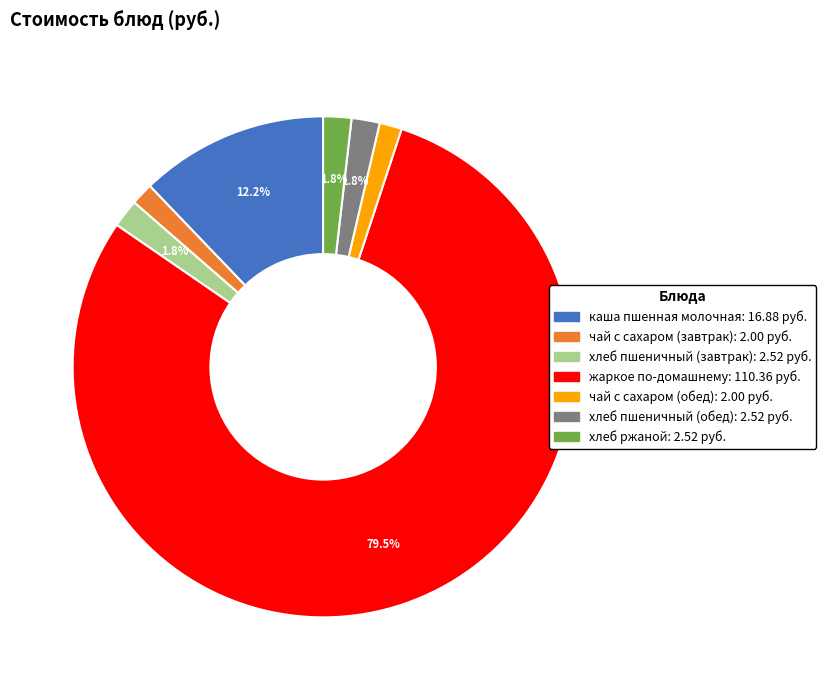

How many slices are in this pie chart?

7